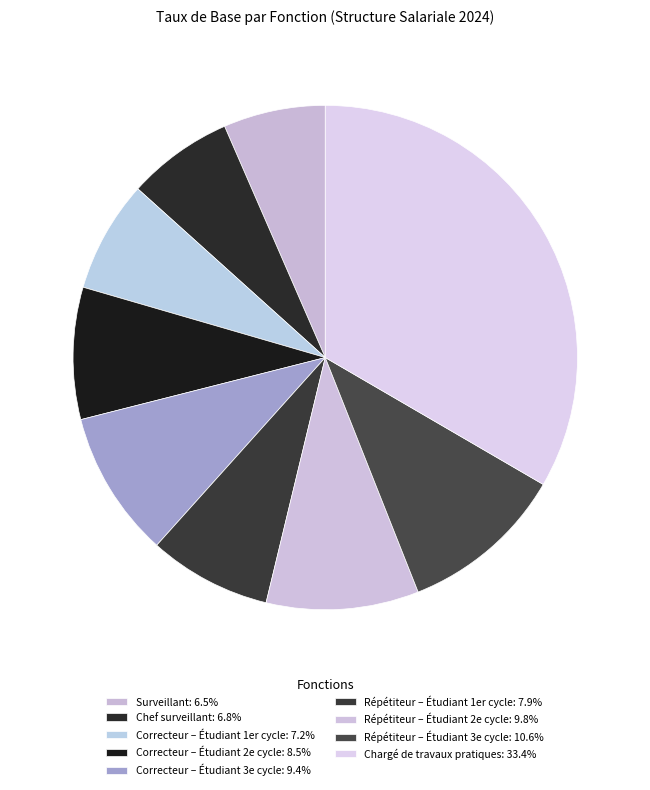

Is it true that Répétiteur – Étudiant 2e cycle is 10% of the pie?

True